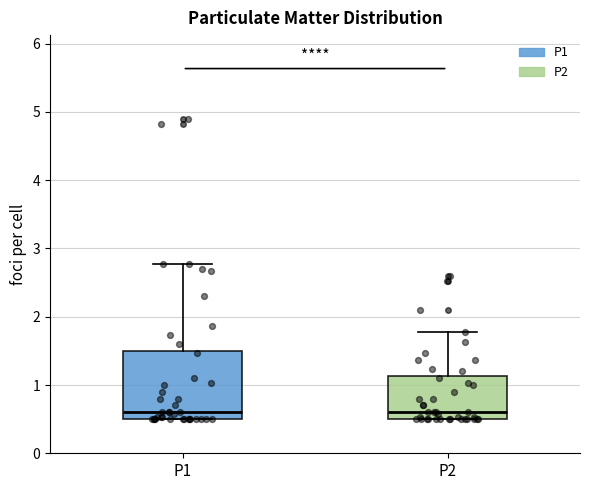

Where does the median line of the box for P1 sit on the y-axis? The values are not printed on the chart, so give them approximately, as read against the axis.

0.6